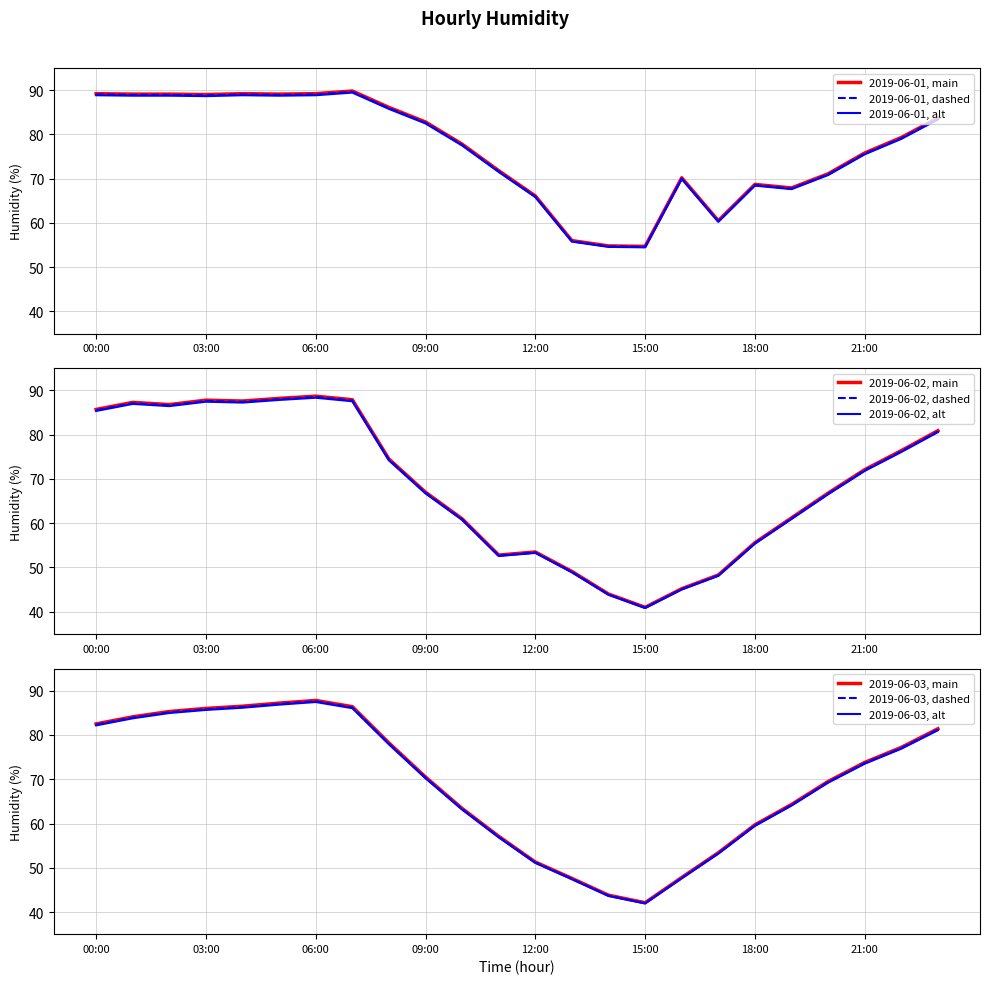

How many interior local peaks does the 2019-06-01 series have?

4